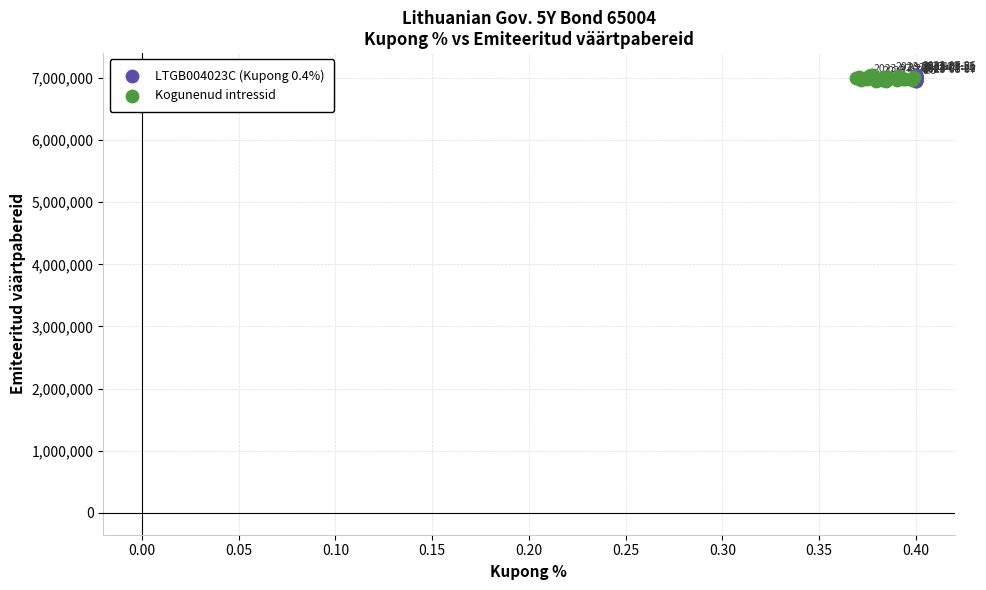

What are all the series names shown in the legend?

LTGB004023C (Kupong 0.4%), Kogunenud intressid